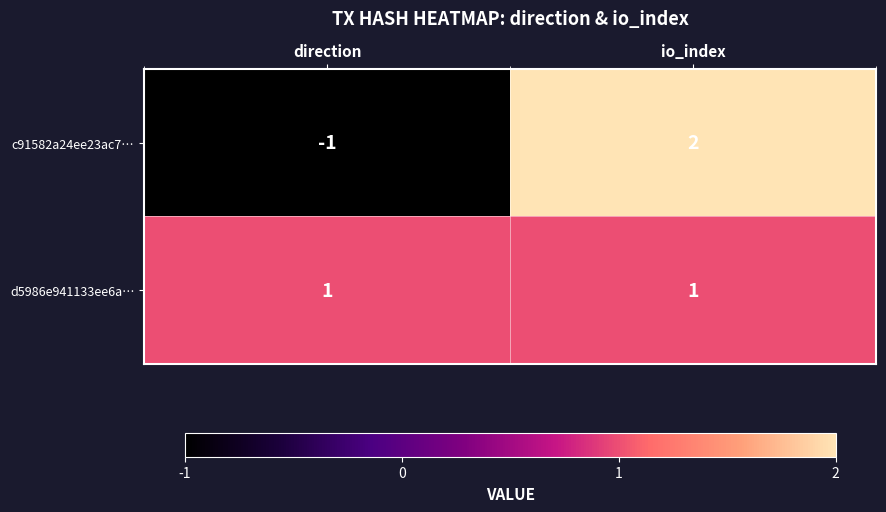

How many series are shown in this chart?

2